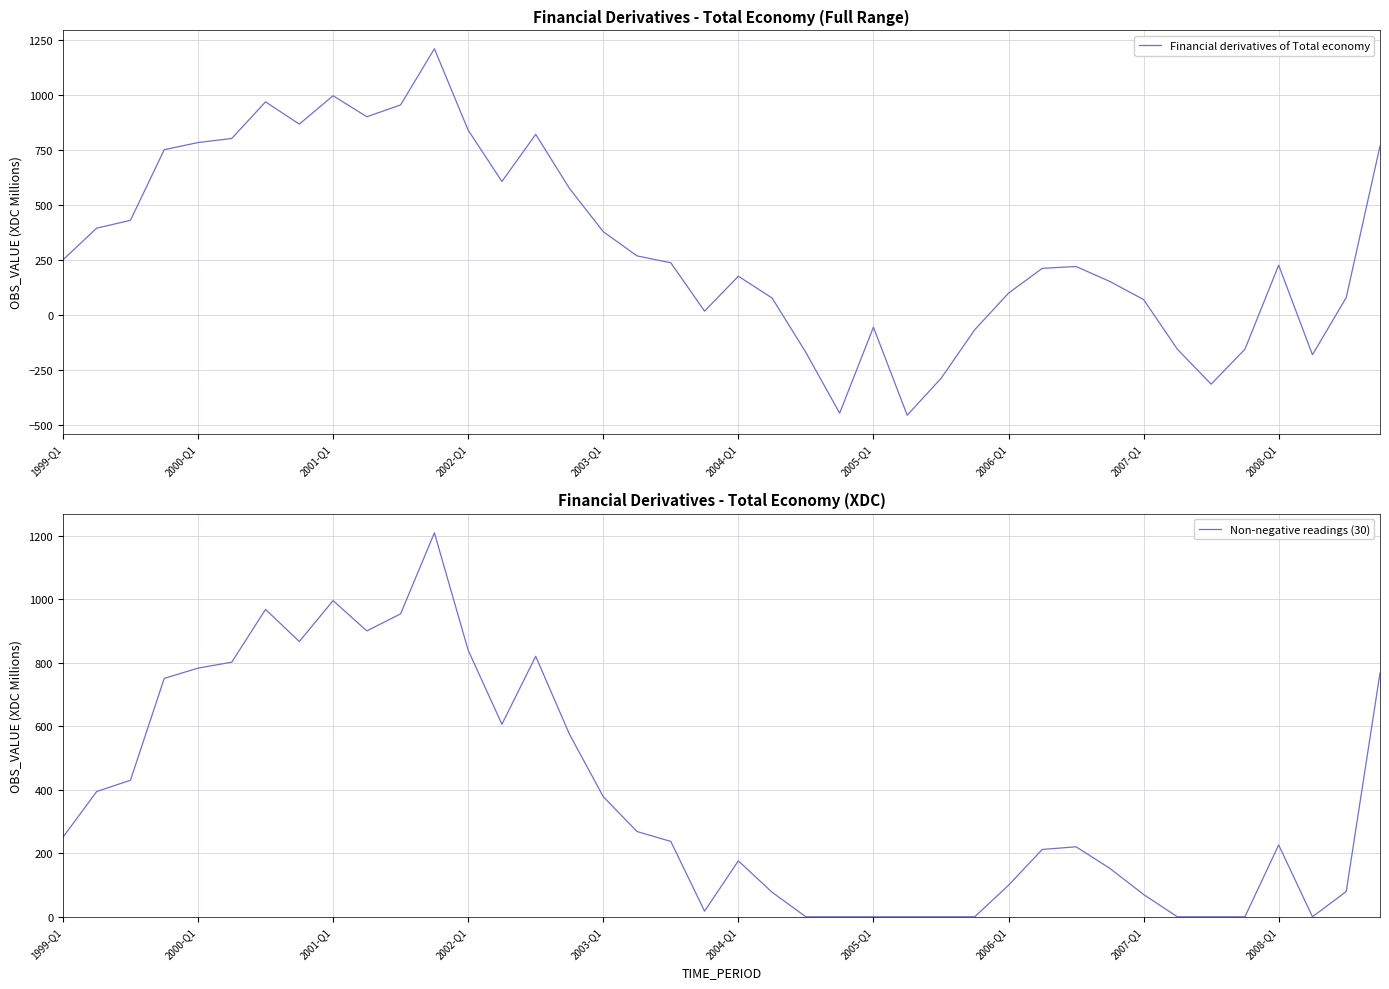

Reading left to right, extract all data points from this chart.

Financial derivatives of Total economy: 250.3	394.5	430.1	750.8	783.2	801.9	968.2	867.0	995.8	900.5	954.2	1209.4	839.7	606.4	820.5	574.9	378.4	268.5	237.3	17.6	176.2	77.2	-169.8	-445.7	-55.2	-455.1	-288.2	-66.8	99.3	212.1	220.5	152.5	70.2	-155.3	-314.0	-155.4	226.3	-180.6	79.5	767.5
Non-negative readings (30): 250.3	394.5	430.1	750.8	783.2	801.9	968.2	867.0	995.8	900.5	954.2	1209.4	839.7	606.4	820.5	574.9	378.4	268.5	237.3	17.6	176.2	77.2	0.0	0.0	0.0	0.0	0.0	0.0	99.3	212.1	220.5	152.5	70.2	0.0	0.0	0.0	226.3	0.0	79.5	767.5